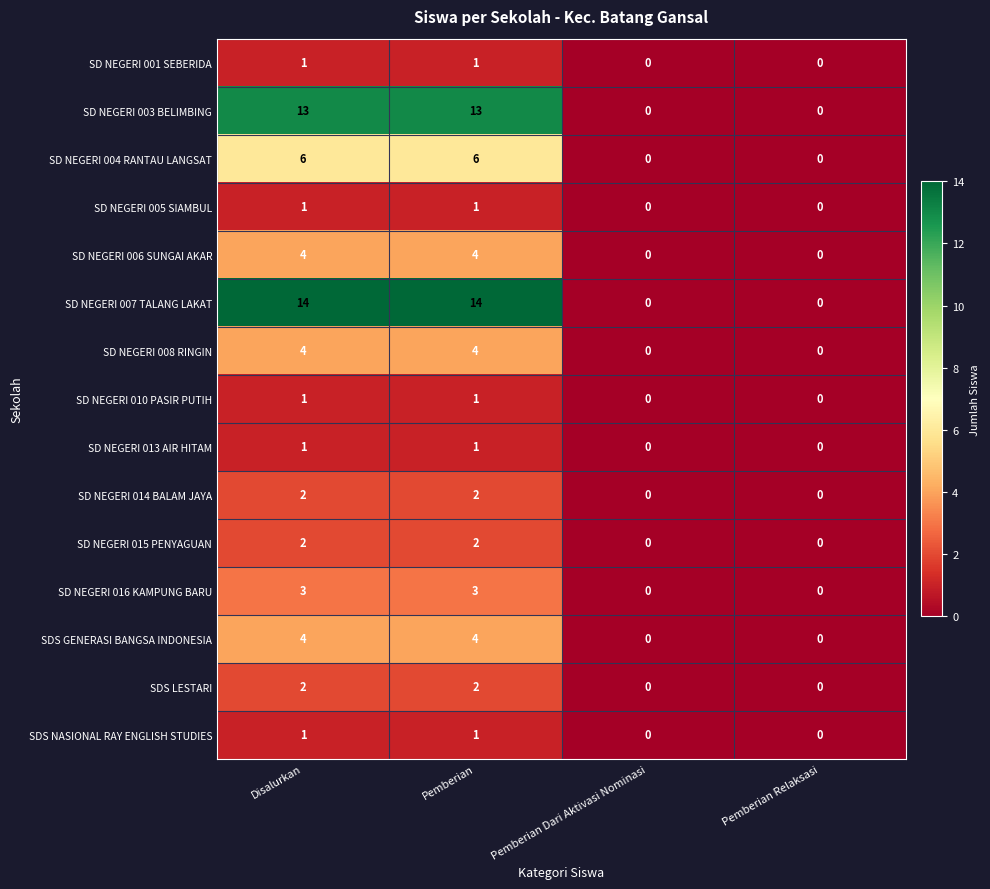

How many SD NEGERI 013 AIR HITAM values are between 0 and 1?

4